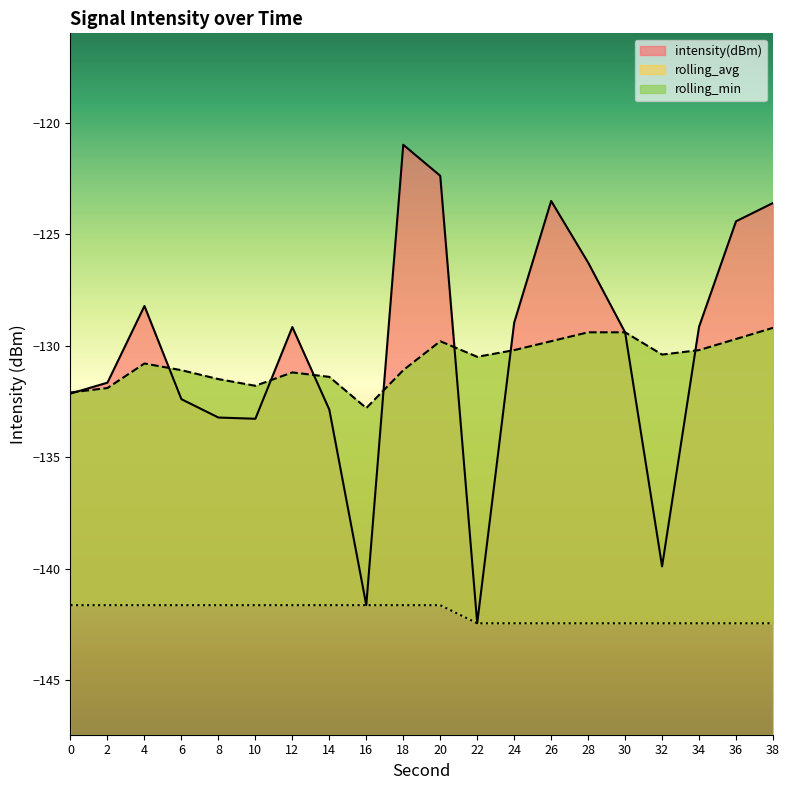

What is the difference between the maximum and minimum values in the rolling_min series?

0.8